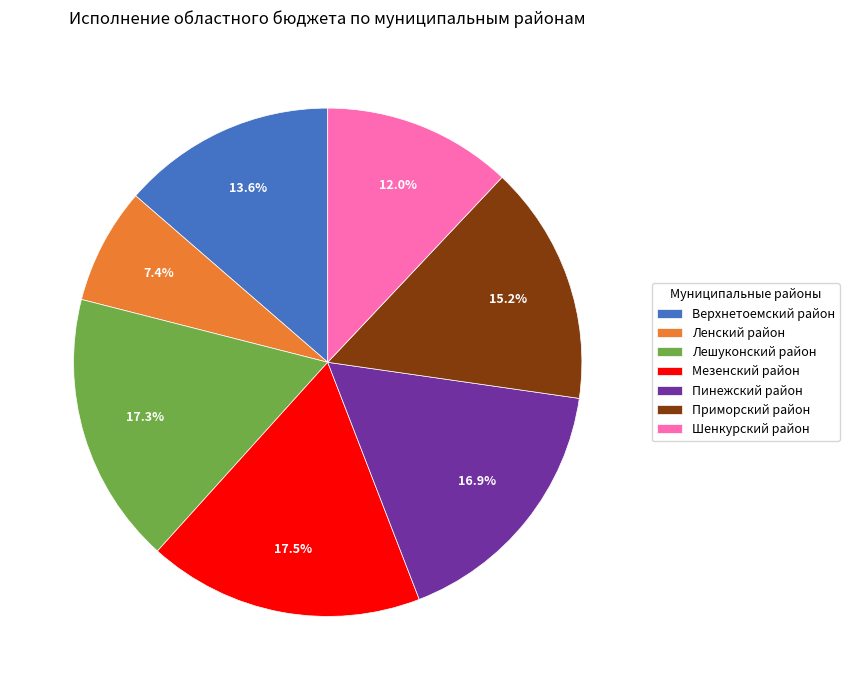

Count the number of slices in the pie.

7